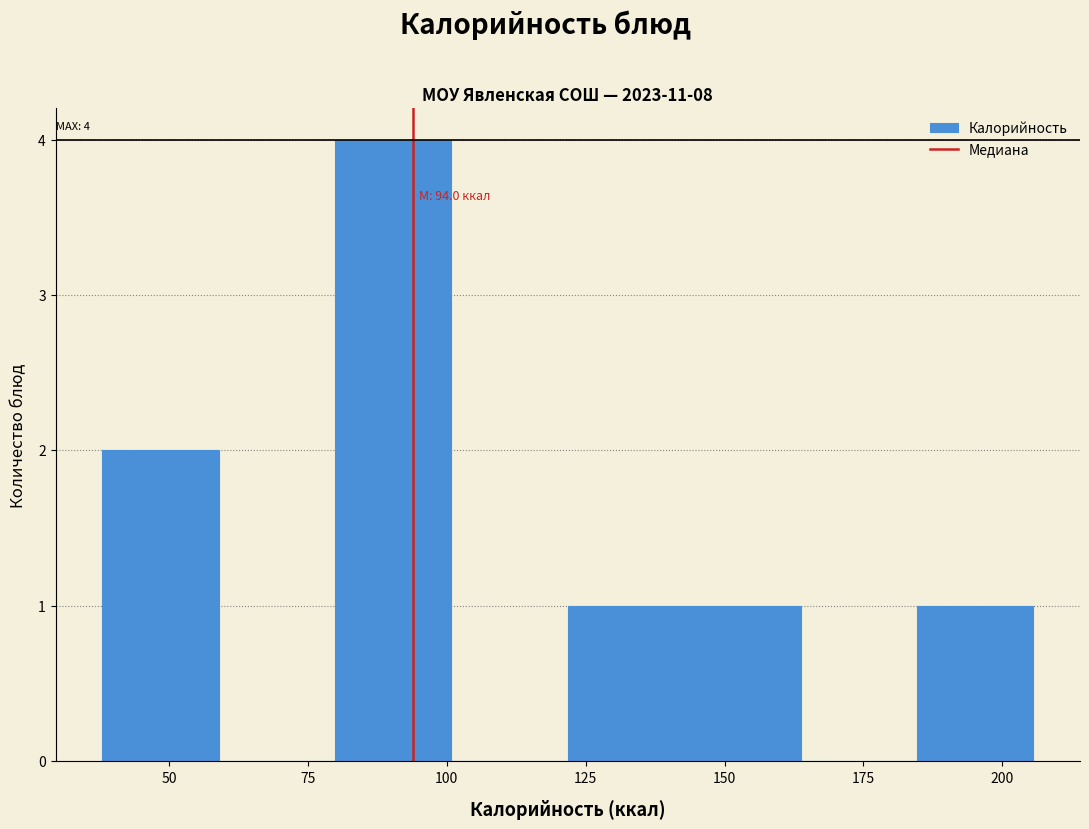

Which range on the x-axis has the tallest bar?

80 to 100